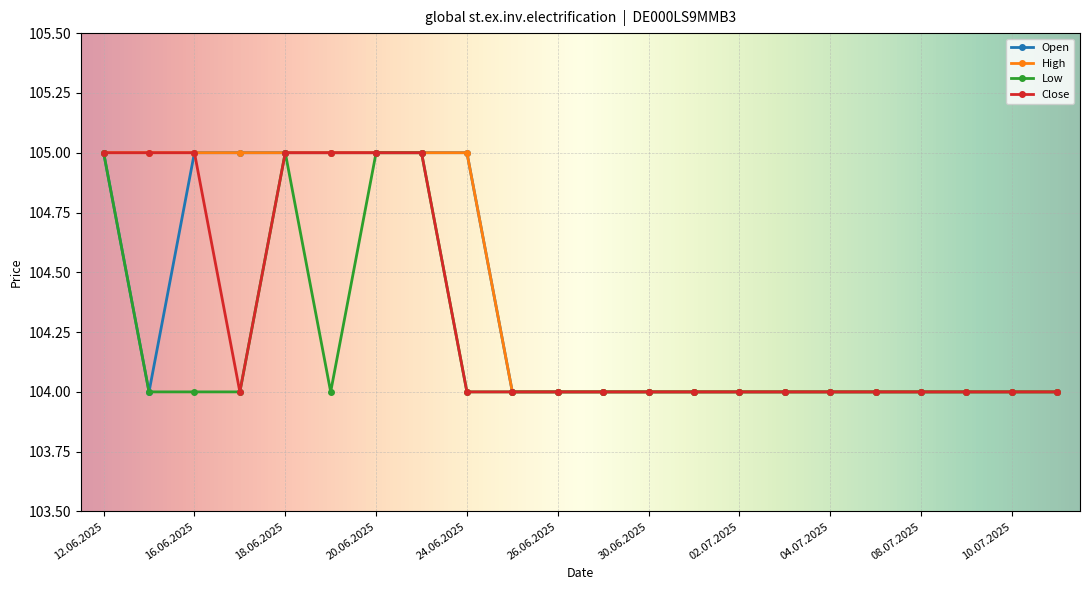

What is the value of the Open point at the 18th from the left?

104